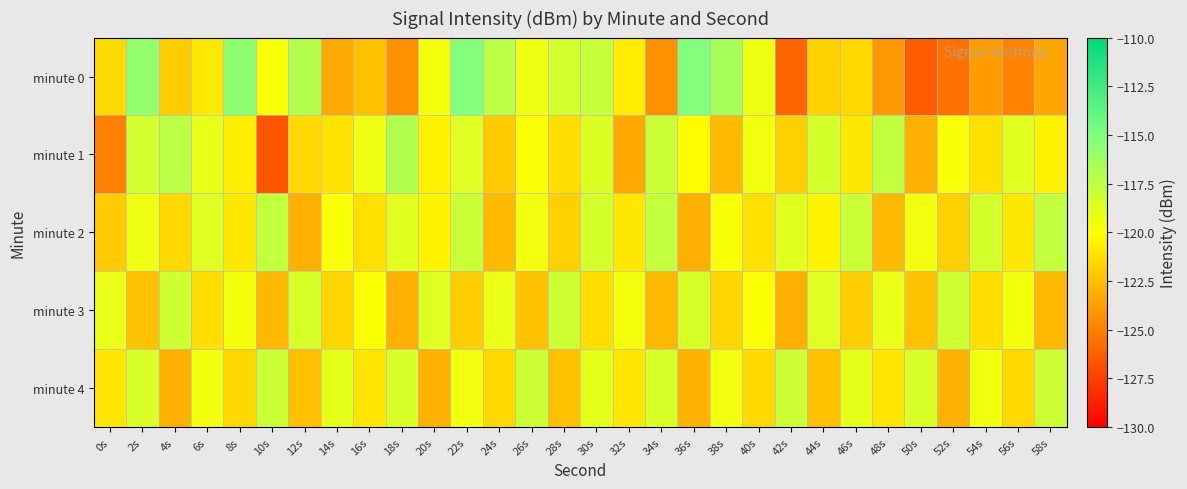

Reading right to left, extract all data points from this chart.

minute 0: 58s=-123.5	56s=-124.8	54s=-123.8	52s=-125.5	50s=-126.4	48s=-124.0	46s=-121.5	44s=-121.7	42s=-125.9	40s=-119.3	38s=-116.5	36s=-115.1	34s=-124.3	32s=-120.8	30s=-117.7	28s=-118.2	26s=-119.4	24s=-117.3	22s=-115.1	20s=-119.5	18s=-124.3	16s=-122.5	14s=-123.3	12s=-117.1	10s=-119.7	8s=-115.6	6s=-120.9	4s=-122.0	2s=-115.8	0s=-121.5
minute 1: 58s=-120.4	56s=-118.8	54s=-121.2	52s=-119.7	50s=-123.1	48s=-117.6	46s=-120.9	44s=-118.3	42s=-121.8	40s=-119.5	38s=-122.7	36s=-120.1	34s=-117.9	32s=-123.4	30s=-118.6	28s=-121.3	26s=-119.8	24s=-122.1	22s=-118.8	20s=-120.5	18s=-117.0	16s=-119.3	14s=-121.0	12s=-121.4	10s=-126.7	8s=-120.7	6s=-119.1	4s=-117.3	2s=-118.2	0s=-124.9
minute 2: 58s=-117.6	56s=-120.9	54s=-118.3	52s=-121.8	50s=-119.5	48s=-122.7	46s=-117.9	44s=-120.4	42s=-118.8	40s=-121.2	38s=-119.7	36s=-123.1	34s=-117.6	32s=-120.9	30s=-118.3	28s=-121.8	26s=-119.5	24s=-122.7	22s=-117.9	20s=-120.4	18s=-118.8	16s=-121.2	14s=-119.7	12s=-123.1	10s=-117.6	8s=-120.9	6s=-118.7	4s=-121.5	2s=-119.3	0s=-122.1
minute 3: 58s=-122.8	56s=-119.6	54s=-121.3	52s=-118.1	50s=-122.4	48s=-119.2	46s=-121.9	44s=-118.7	42s=-123.1	40s=-119.9	38s=-121.6	36s=-118.4	34s=-122.8	32s=-119.6	30s=-121.3	28s=-118.1	26s=-122.4	24s=-119.2	22s=-121.9	20s=-118.7	18s=-123.1	16s=-119.9	14s=-121.6	12s=-118.4	10s=-122.8	8s=-119.6	6s=-121.3	4s=-118.1	2s=-122.4	0s=-119.2
minute 4: 58s=-118.0	56s=-121.5	54s=-119.5	52s=-123.0	50s=-118.5	48s=-121.0	46s=-119.0	44s=-122.5	42s=-118.0	40s=-121.5	38s=-119.5	36s=-123.0	34s=-118.5	32s=-121.0	30s=-119.0	28s=-122.5	26s=-118.0	24s=-121.5	22s=-119.5	20s=-123.0	18s=-118.5	16s=-121.0	14s=-119.0	12s=-122.5	10s=-118.0	8s=-121.5	6s=-119.5	4s=-123.0	2s=-118.5	0s=-121.0